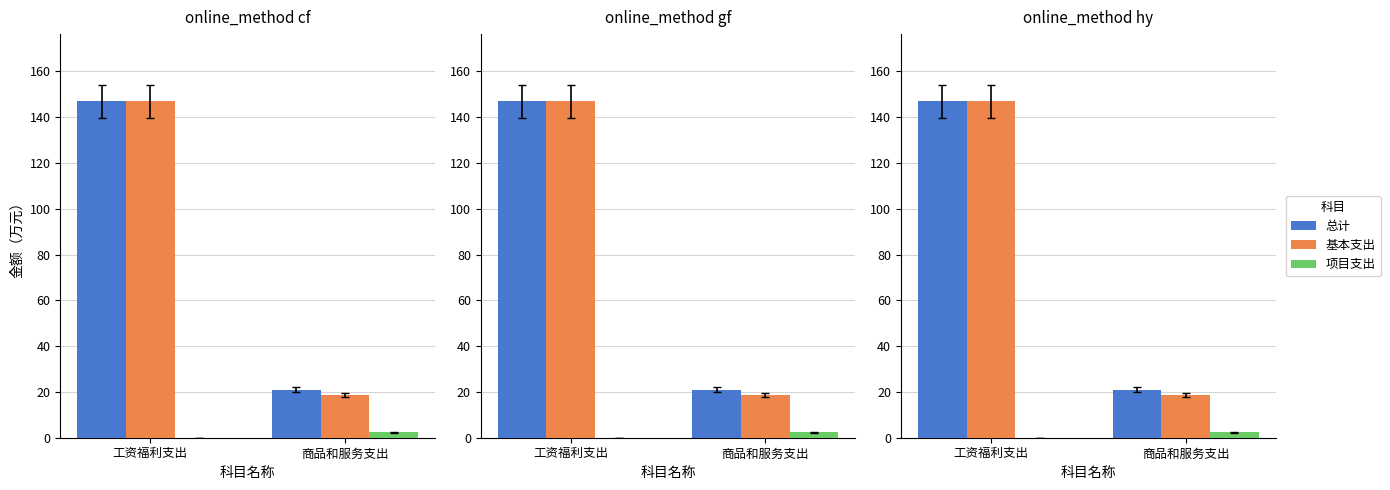

What is the highest value of the 项目支出 series?

2.4